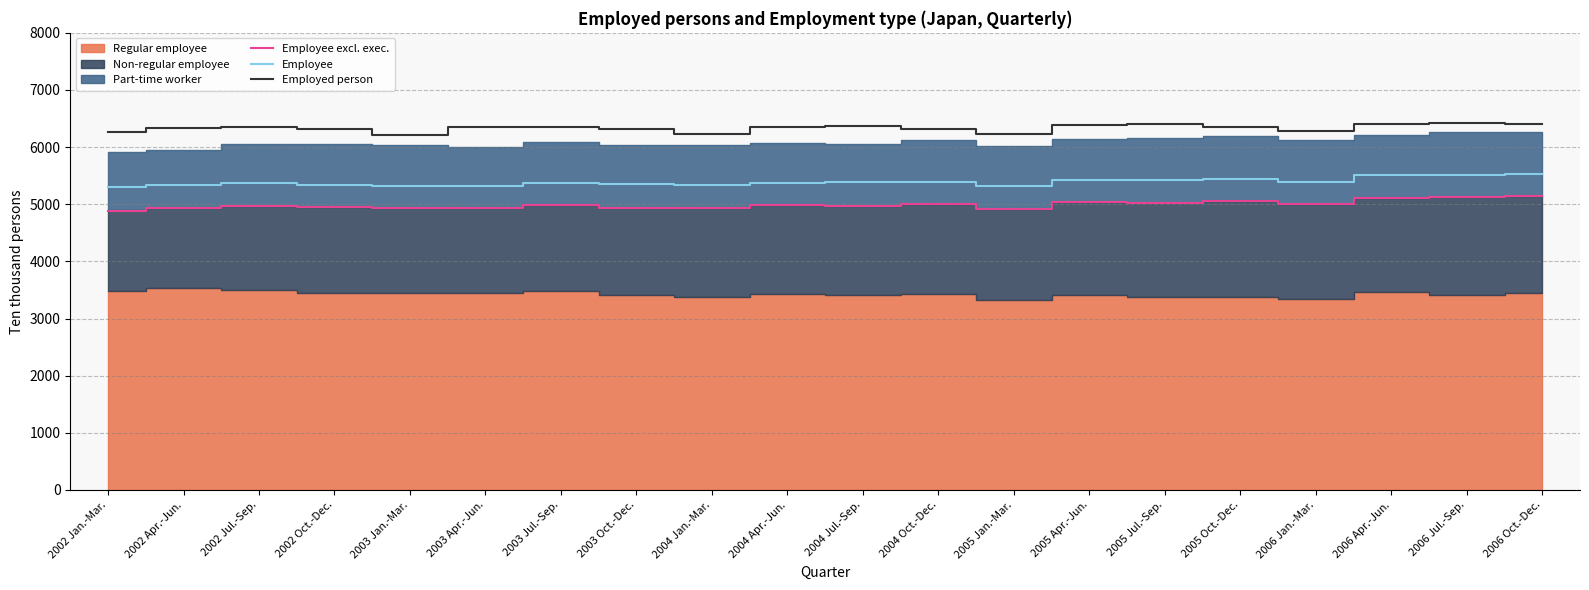

The Employed person series shows 6319 at 2002 Oct.-Dec.. True or false?

True